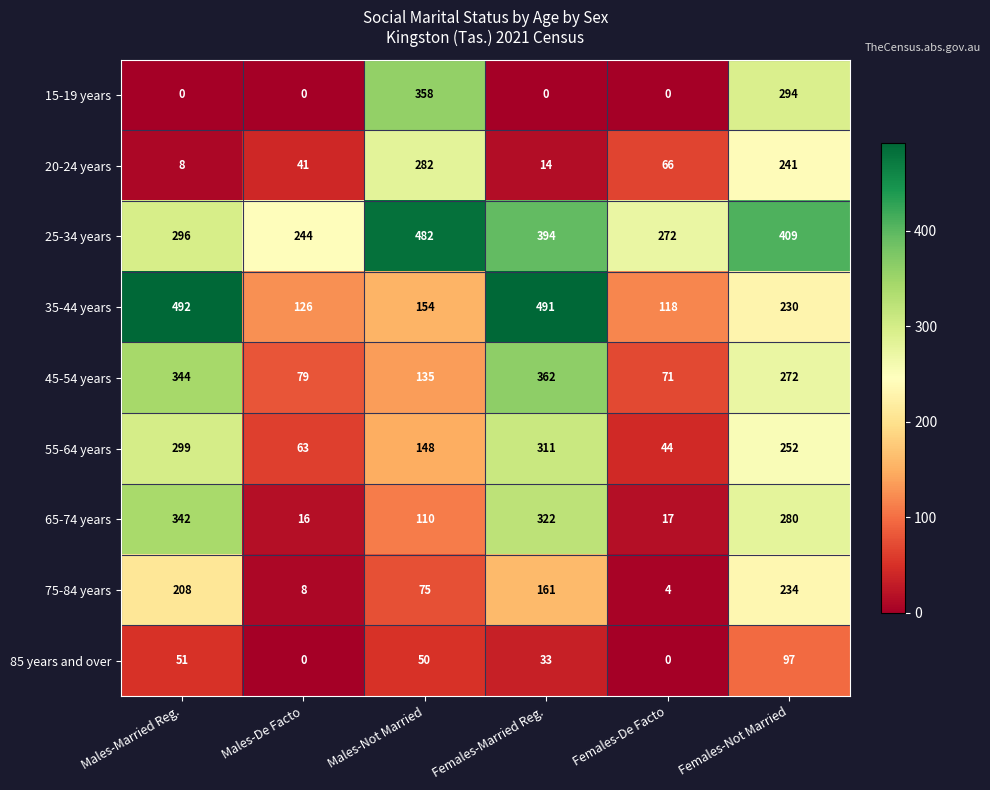

At which label does 20-24 years first exceed 66?

Males-Not Married